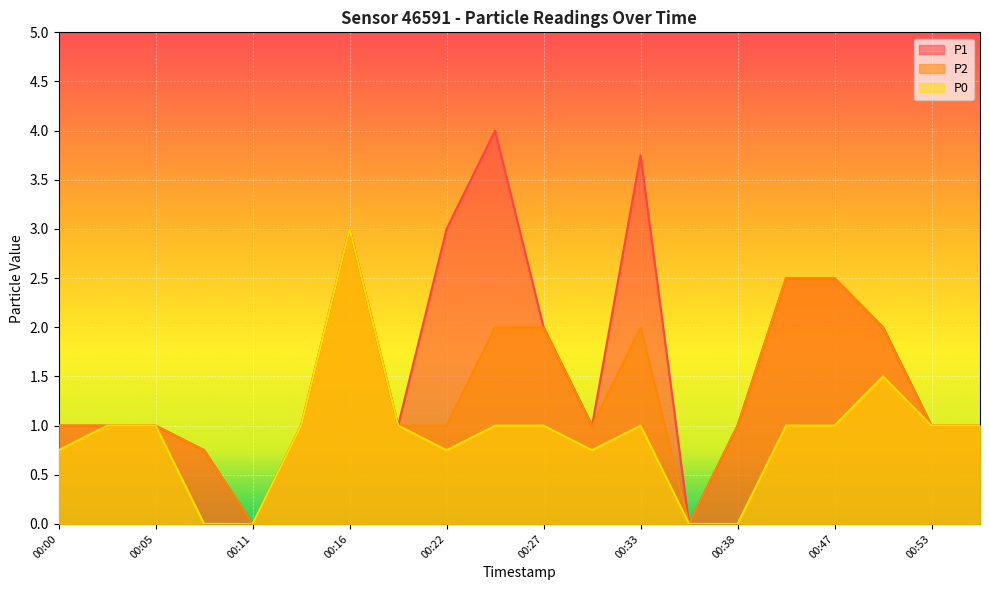

Which series has the largest range (max minus min)?

P1